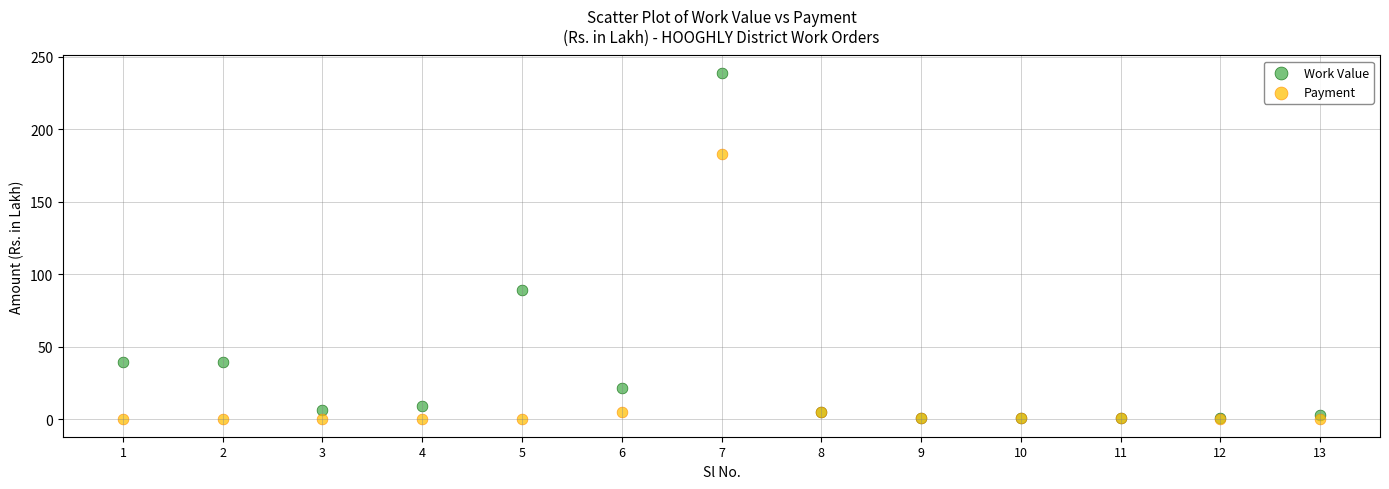

In the Work Value series, what Y value is closest to 119?

89.4